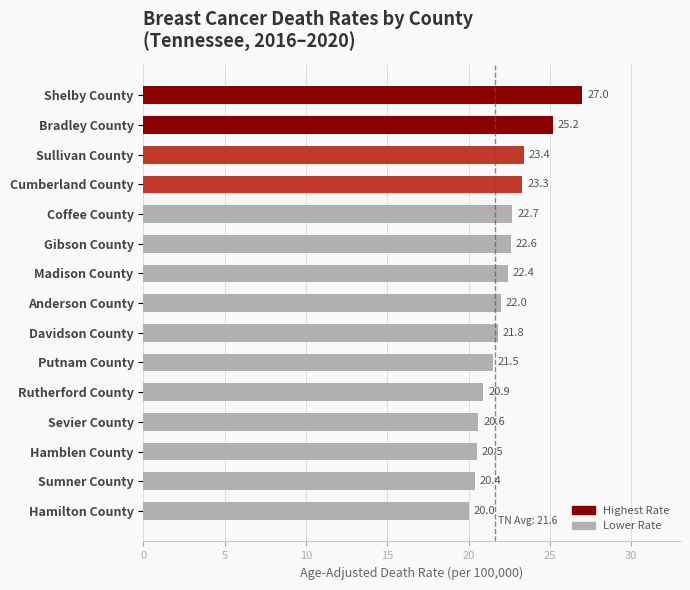

What position from the bottom is Hamilton County?

1